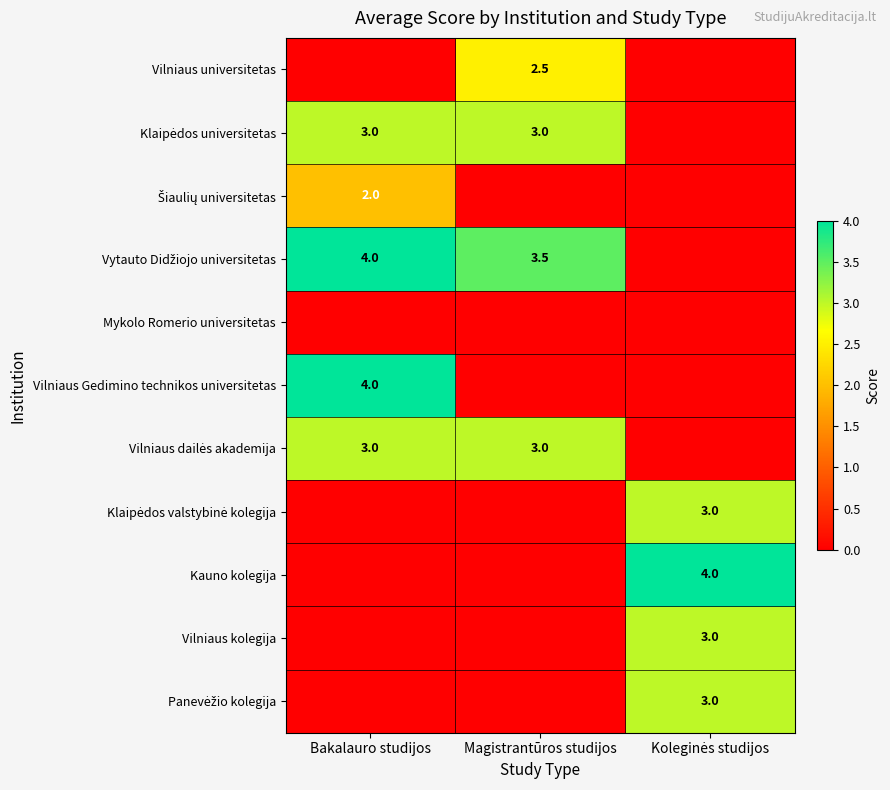

Is it true that Vilniaus universitetas equals 2.5 at Magistrantūros studijos?

True